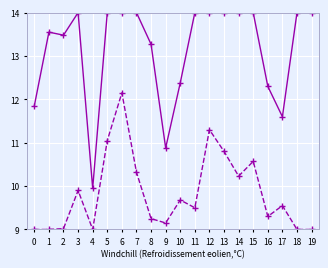

How many lines are shown in the chart?

2